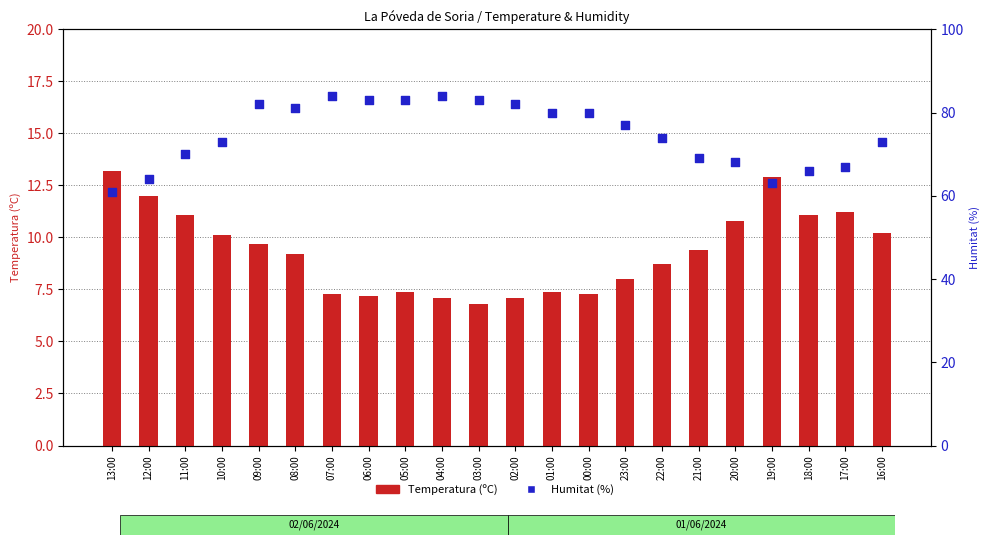

Which series reaches the maximum Y coordinate?

Humitat (%)